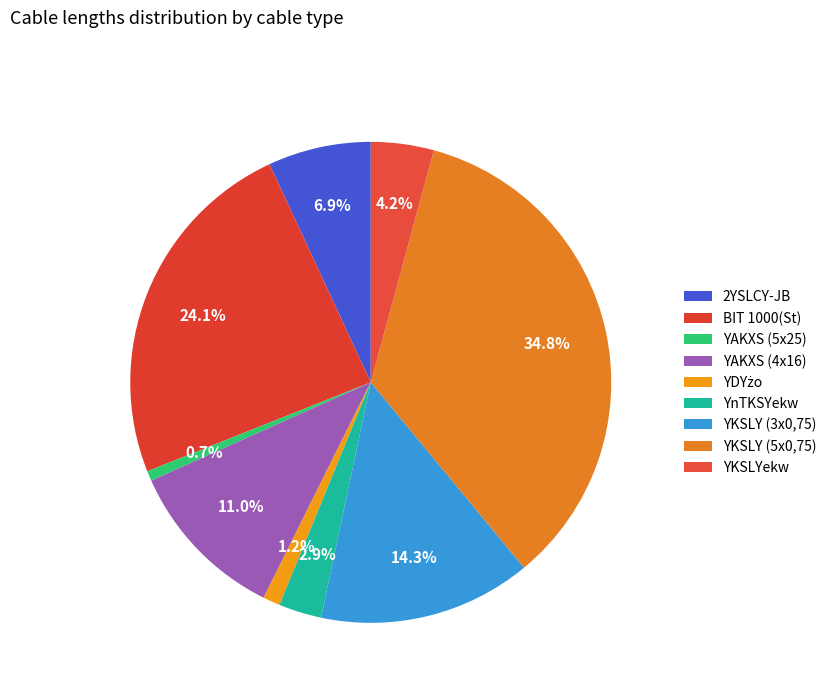

What is the smallest slice in the pie chart?

YAKXS (5x25)